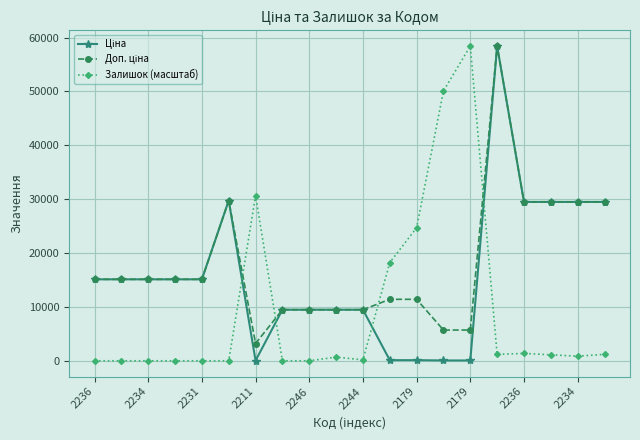

What is the sum of all Залишок (масштаб) values?

188651.3